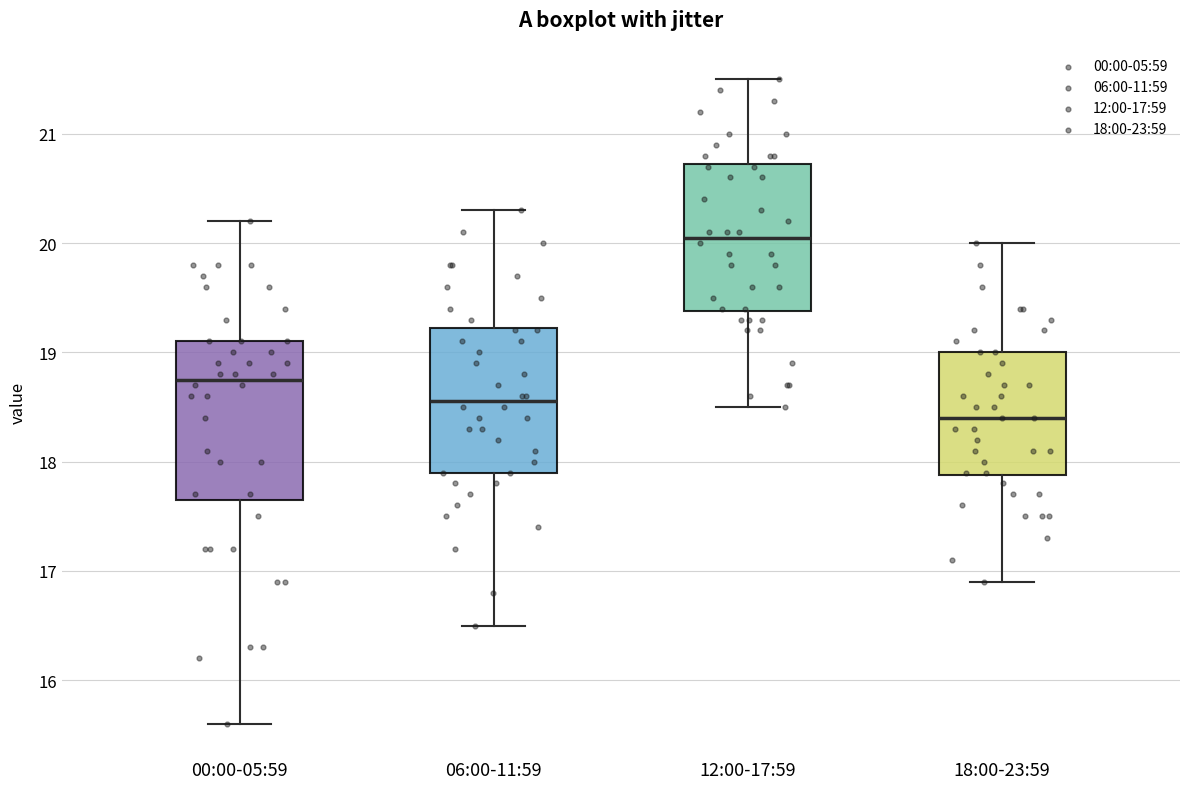

Which box's median line is the highest?

12:00-17:59